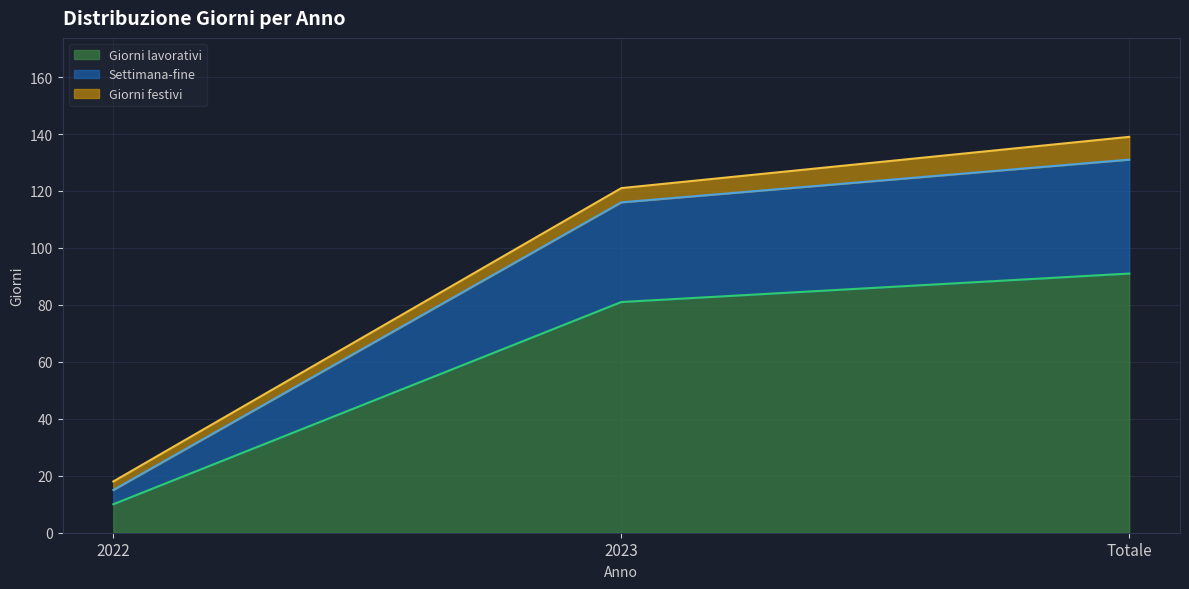

How many data points does each series have?

3